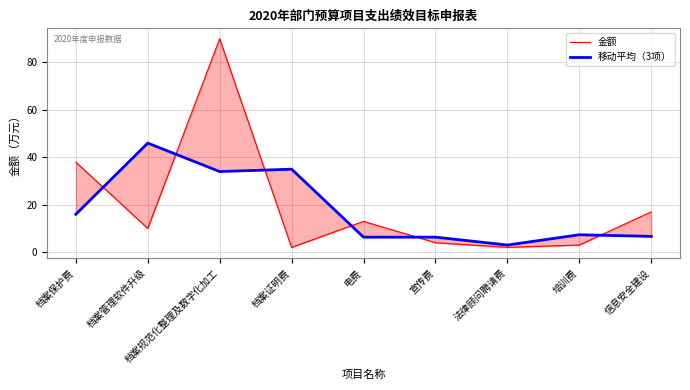

What are all the series names shown in the legend?

金额, 移动平均（3项）